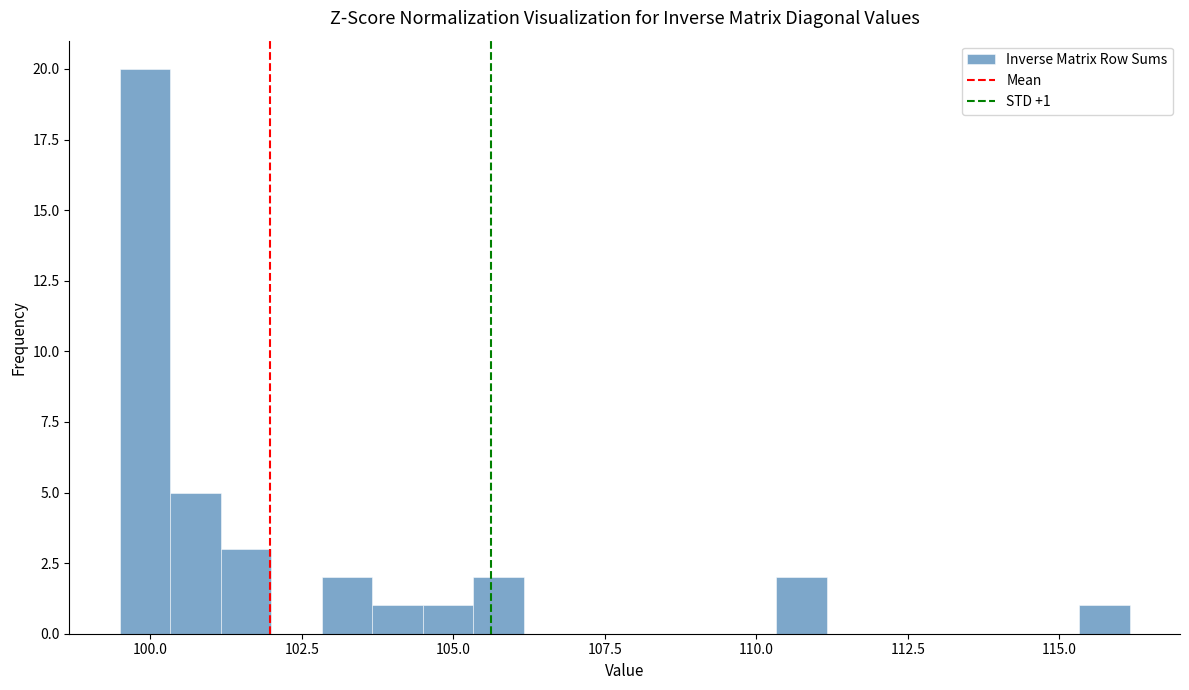

Read against the x-axis, roughly where is the centre of the tallest bar?

100.0